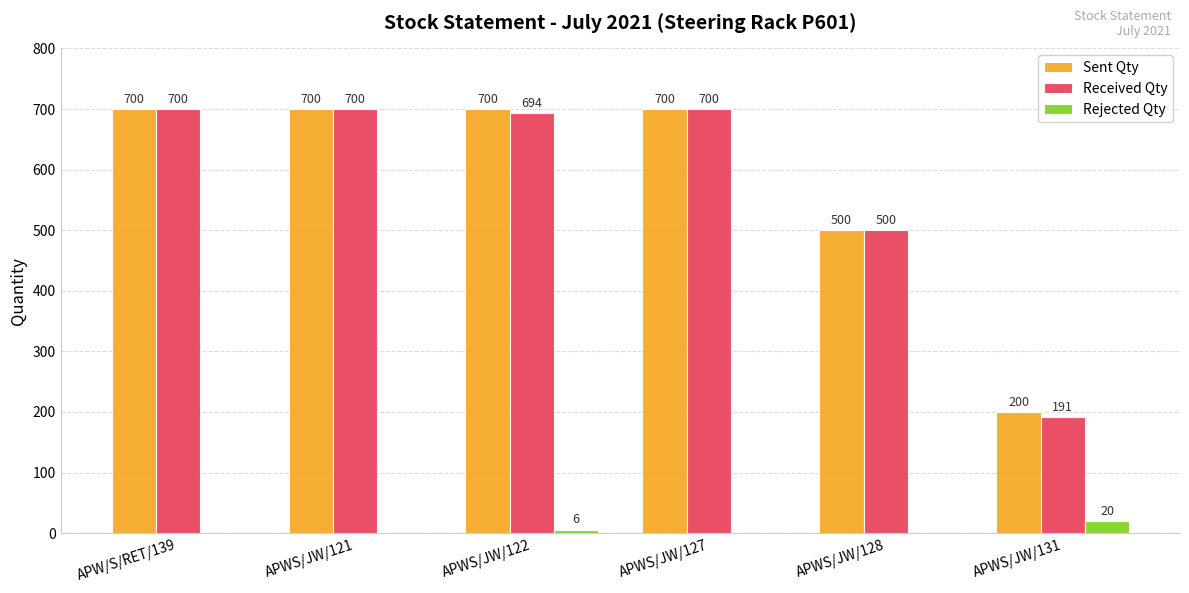

What are all the series names shown in the legend?

Sent Qty, Received Qty, Rejected Qty